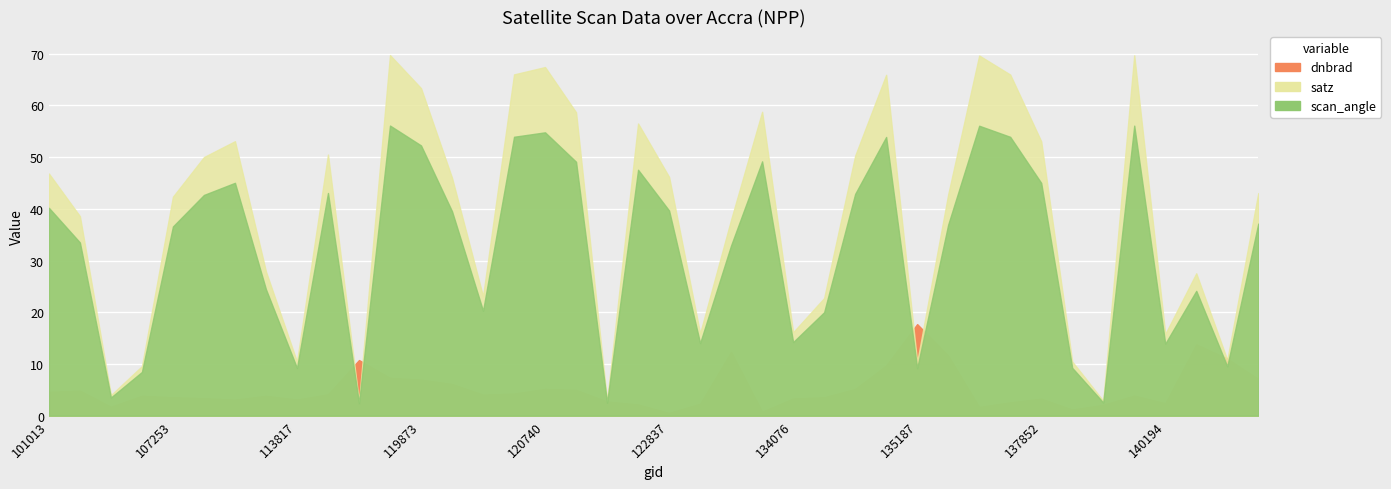

What is the difference between the satz values at 134442 and 7001?

19.4